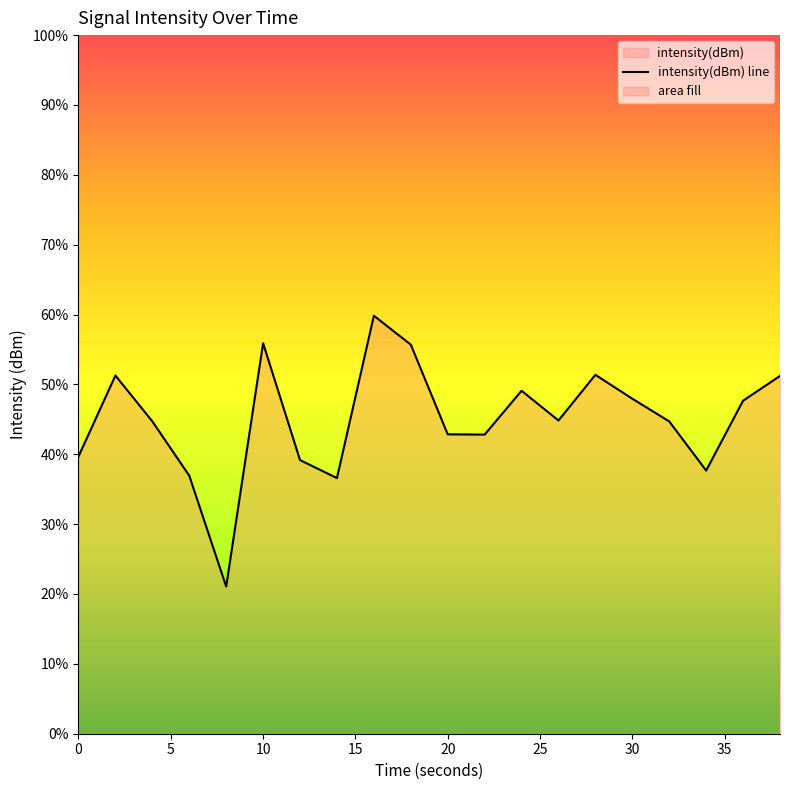

Does the chart have visible grid lines?

No